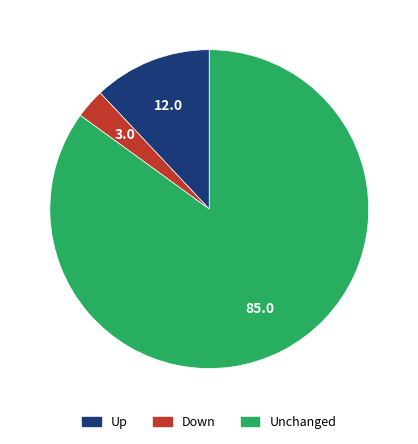

Is there a majority slice in this chart?

Yes